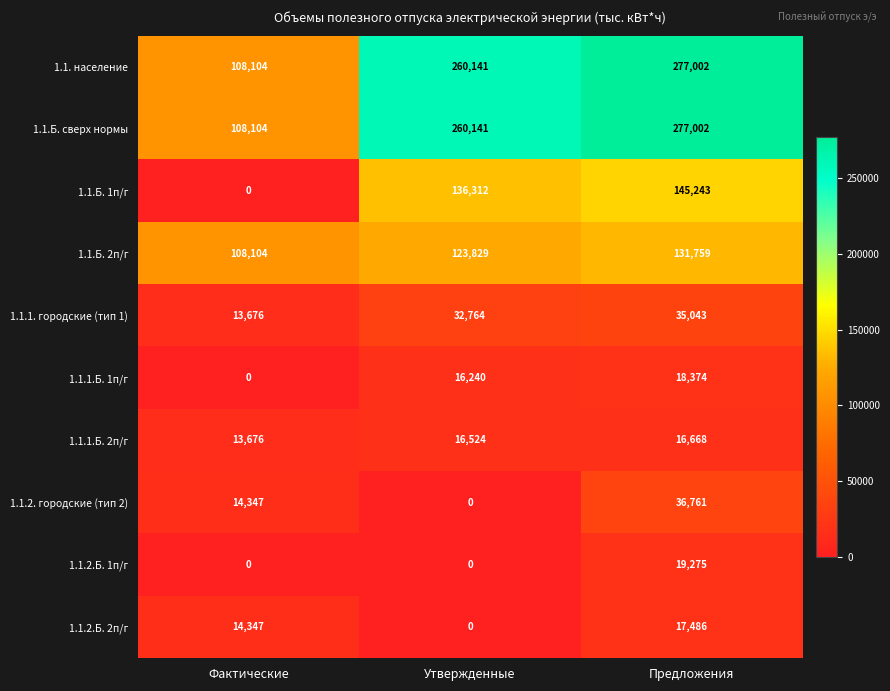

At how many categories does at least one series exceed 84470?

3